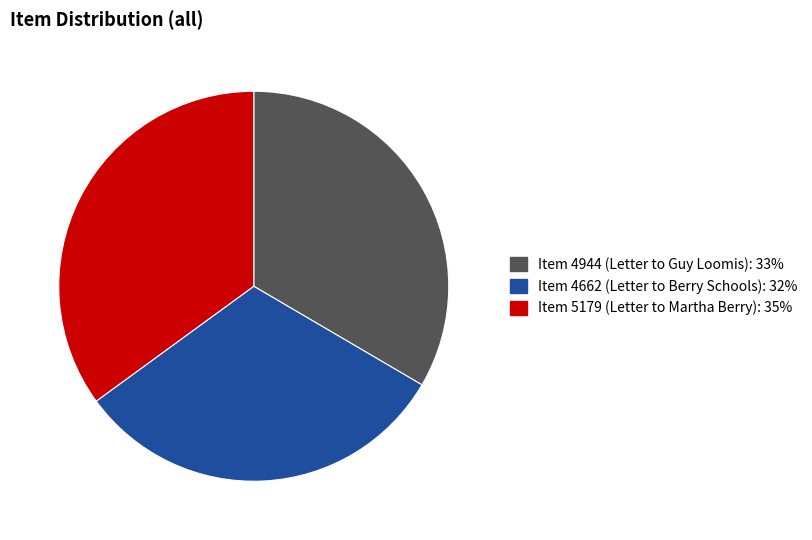

Combined, do Item 5179 (Letter to Martha Berry) and Item 4662 (Letter to Berry Schools) account for over 50%?

Yes